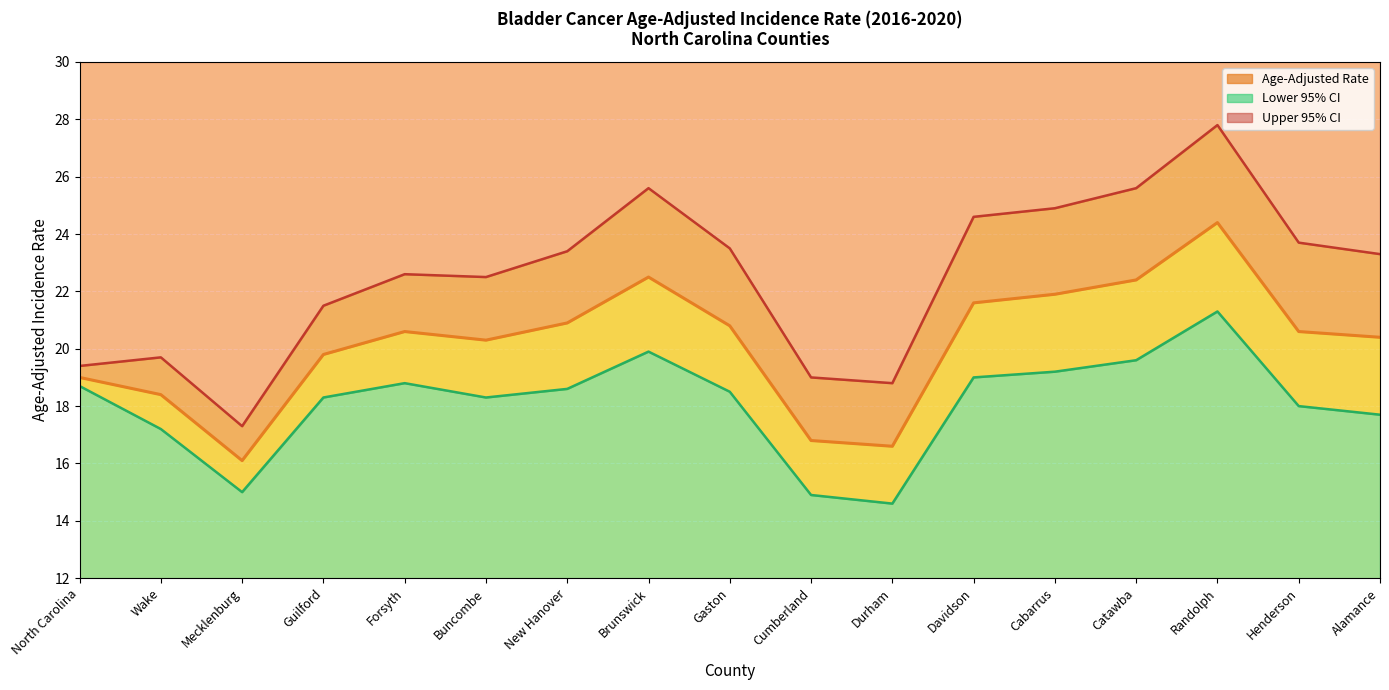

Reading left to right, what are all the values shown in this chart?

Upper 95% CI line: North Carolina=19.4	Wake=19.7	Mecklenburg=17.3	Guilford=21.5	Forsyth=22.6	Buncombe=22.5	New Hanover=23.4	Brunswick=25.6	Gaston=23.5	Cumberland=19.0	Durham=18.8	Davidson=24.6	Cabarrus=24.9	Catawba=25.6	Randolph=27.8	Henderson=23.7	Alamance=23.3
Age-Adjusted Rate line: North Carolina=19.0	Wake=18.4	Mecklenburg=16.1	Guilford=19.8	Forsyth=20.6	Buncombe=20.3	New Hanover=20.9	Brunswick=22.5	Gaston=20.8	Cumberland=16.8	Durham=16.6	Davidson=21.6	Cabarrus=21.9	Catawba=22.4	Randolph=24.4	Henderson=20.6	Alamance=20.4
Lower 95% CI line: North Carolina=18.7	Wake=17.2	Mecklenburg=15.0	Guilford=18.3	Forsyth=18.8	Buncombe=18.3	New Hanover=18.6	Brunswick=19.9	Gaston=18.5	Cumberland=14.9	Durham=14.6	Davidson=19.0	Cabarrus=19.2	Catawba=19.6	Randolph=21.3	Henderson=18.0	Alamance=17.7